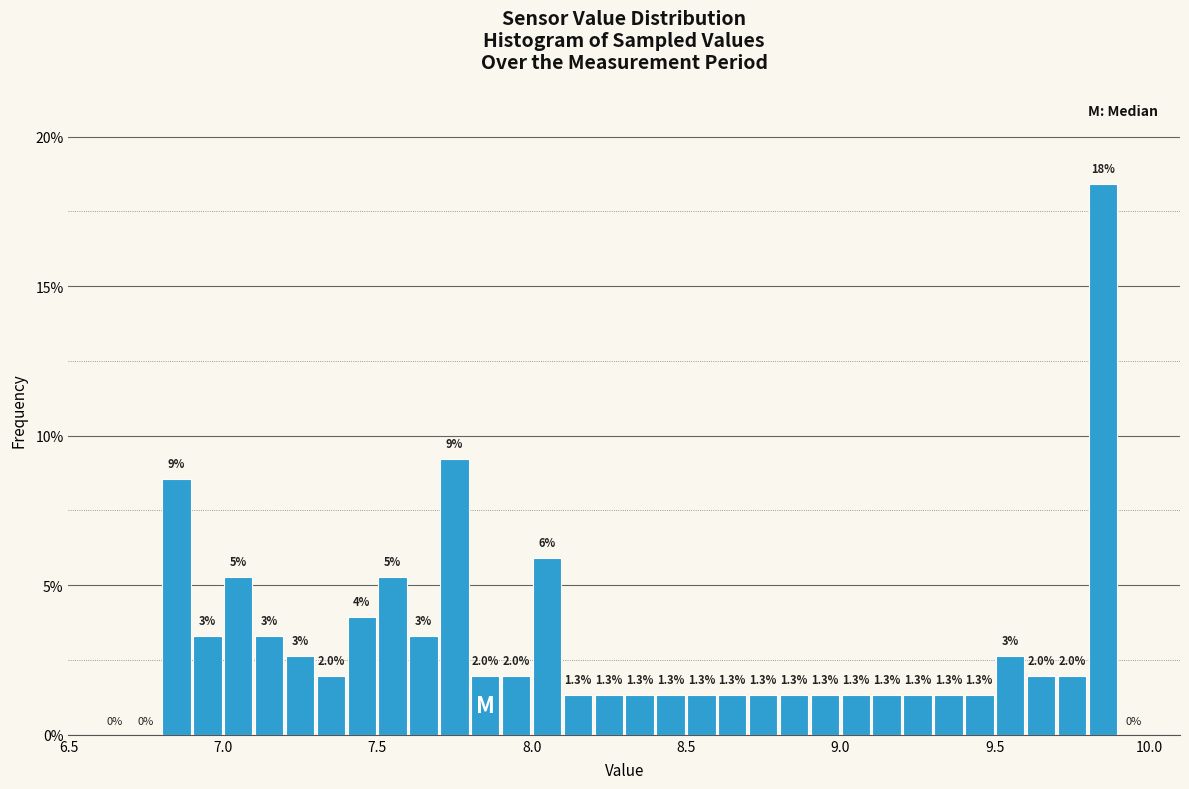

Read against the x-axis, roughly where is the centre of the tallest bar?

9.85